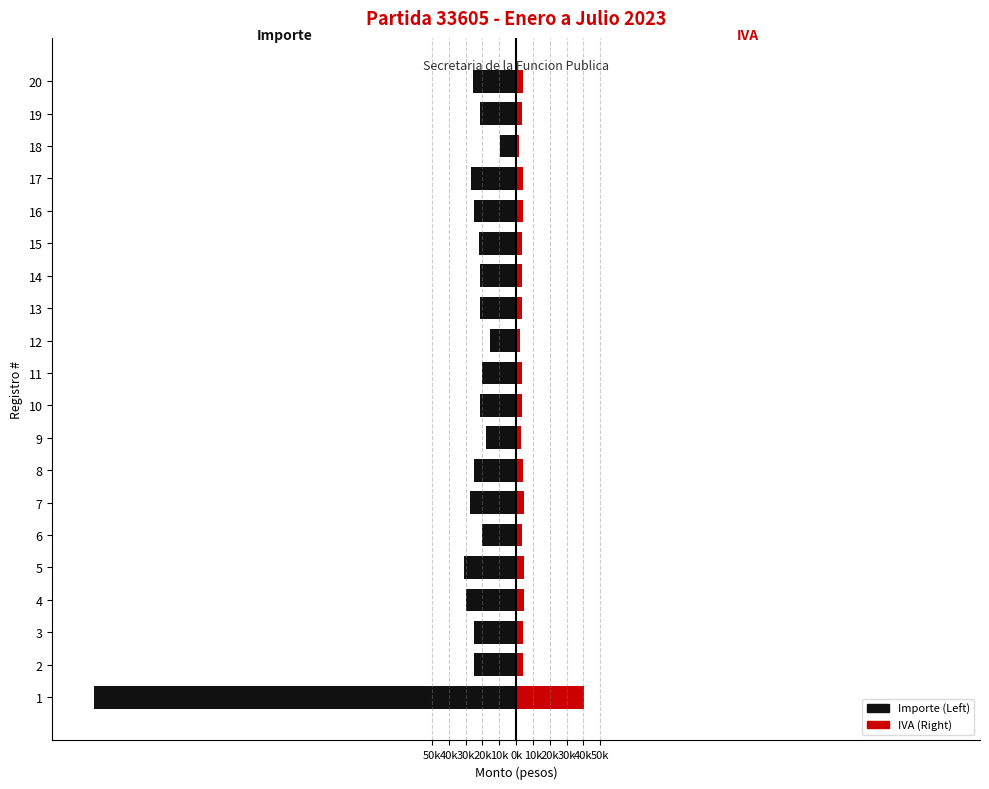

What is the difference between the second highest and second lowest values in the IVA (Right) series?

2474